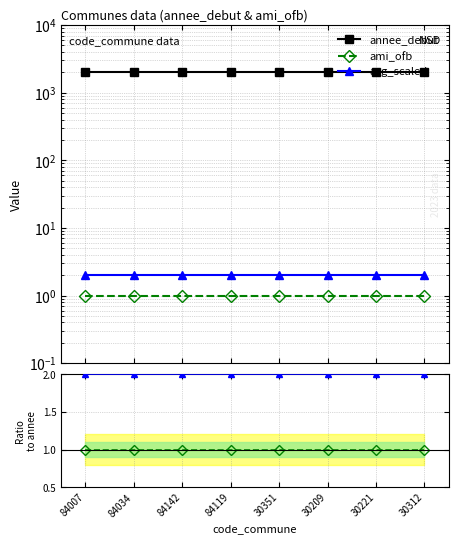

Is it true that avg_scaled equals 2 at 84034?

True